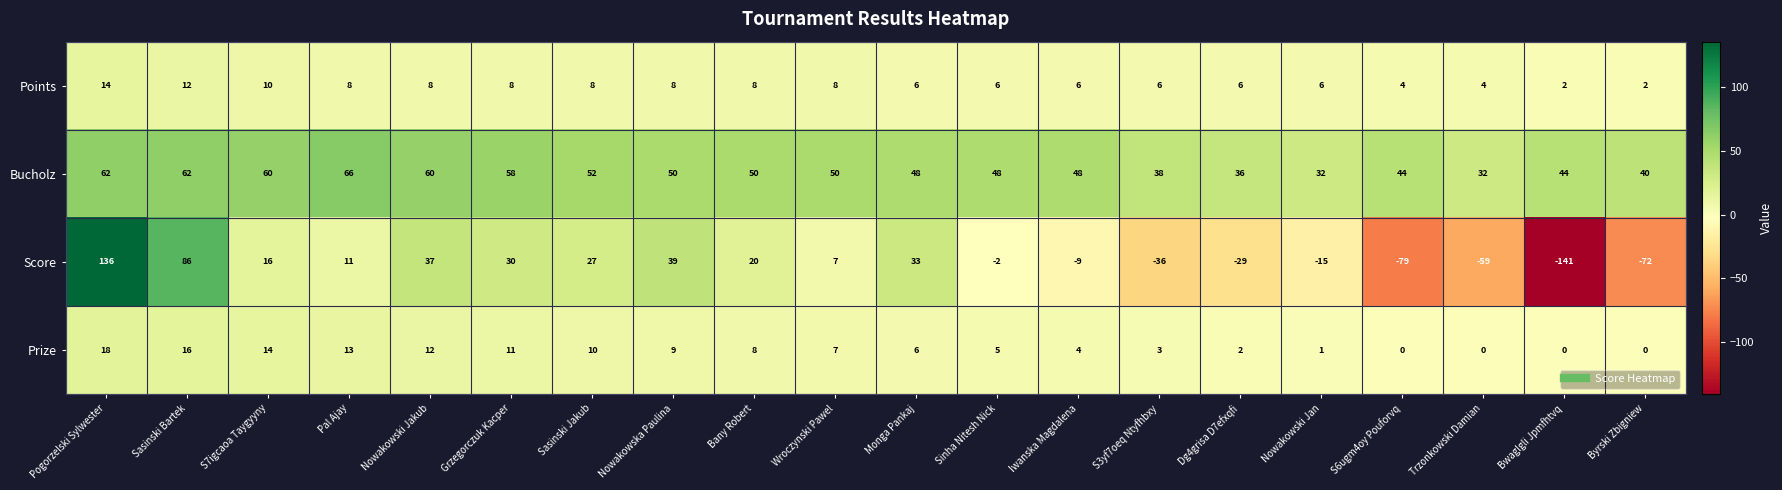

What is the total value across all series at Wroczynski Pawel?

72